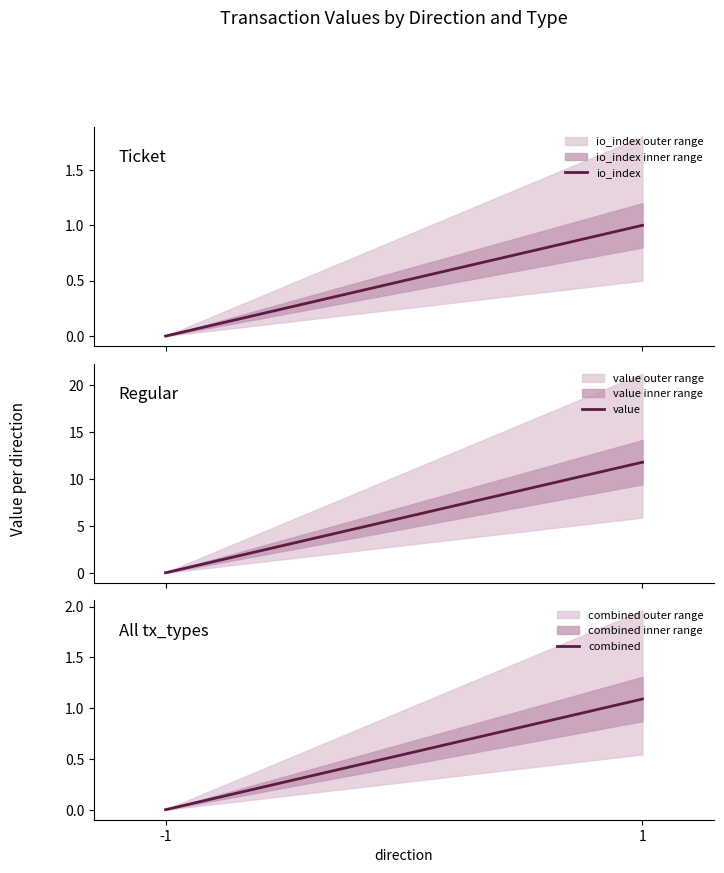

Count the number of categories in the chart.

2